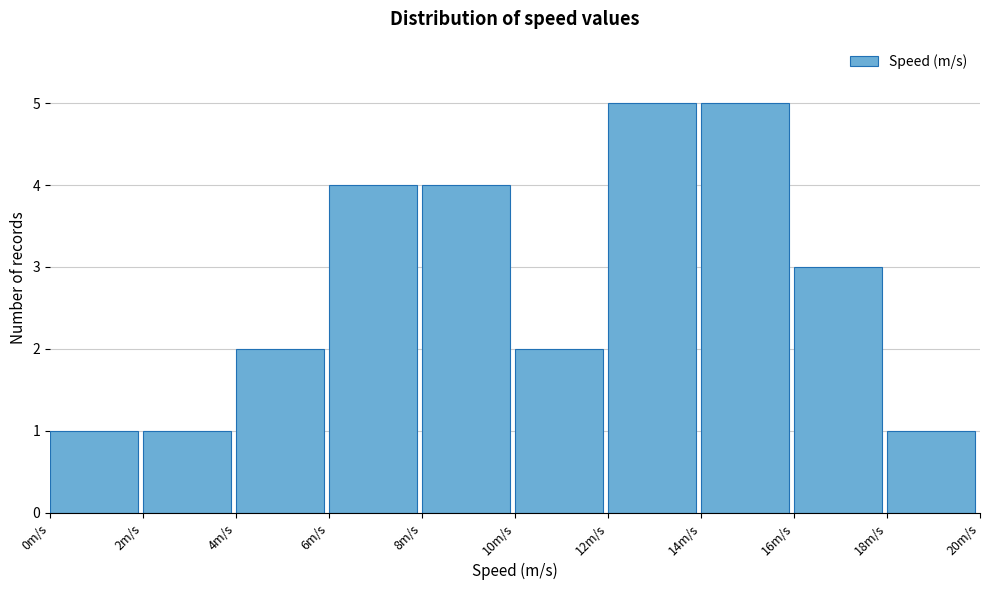

Reading left to right, transcribe this chart: for each bar, give the range it covers on the x-axis and its height. The values are not printed on the chart, so give them approximately, as read against the axis.

0 to 2: 1
2 to 4: 1
4 to 6: 2
6 to 8: 4
8 to 10: 4
10 to 12: 2
12 to 14: 5
14 to 16: 5
16 to 18: 3
18 to 20: 1